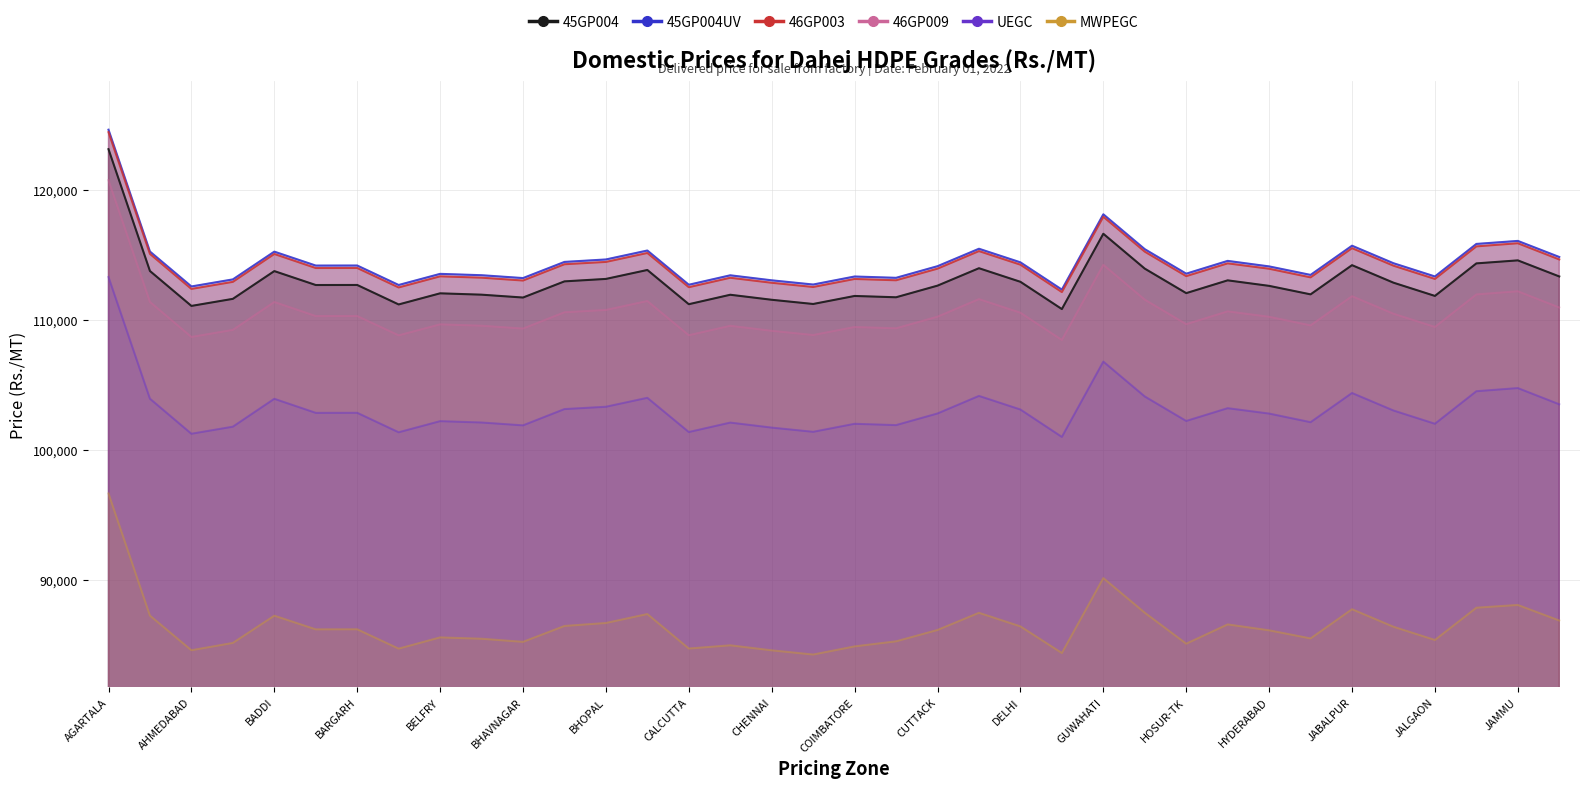

Reading right to left, what are all the values shown in this chart?

45GP004: 113370	114609	114377	111870	112890	114240	111990	112645	113070	112085	113973	116660	110857	112958	114005	112662	111766	111867	111249	111573	111960	111232	113869	113180	112991	111746	111966	112070	111213	112714	112710	113783	111644	111100	113790	123179
45GP004UV: 114870	116109	115877	113370	114390	115740	113490	114145	114570	113585	115473	118160	112357	114458	115505	114162	113266	113367	112749	113073	113460	112732	115369	114680	114491	113246	113466	113570	112713	114214	114210	115283	113144	112600	115290	124679
46GP003: 114680	115929	115687	113180	114200	115550	113300	113965	114380	113395	115283	117970	112167	114278	115325	113972	113076	113177	112559	112883	113270	112542	115179	114490	114311	113056	113276	113380	112523	114024	114020	115103	112954	112410	115110	124489
46GP009: 110980	112229	111987	109480	110500	111850	109600	110265	110680	109695	111583	114270	108477	110578	111625	110272	109376	109477	108859	109183	109570	108842	111479	110790	110611	109356	109576	109680	108833	110324	110320	111403	109254	108710	111410	120789
UEGC: 103520	104769	104527	102020	103040	104390	102140	102805	103220	102235	104123	106810	101007	103118	104165	102812	101916	102017	101399	101723	102110	101382	104019	103330	103151	101896	102116	102220	101363	102864	102860	103943	101794	101250	103950	113329
MWPEGC: 86860	88059	87847	85360	86380	87730	85480	86105	86560	85075	87463	90130	84357	86408	87455	86132	85256	84867	84239	84563	84950	84702	87359	86670	86441	85216	85456	85560	84693	86184	86180	87233	85134	84570	87240	96649